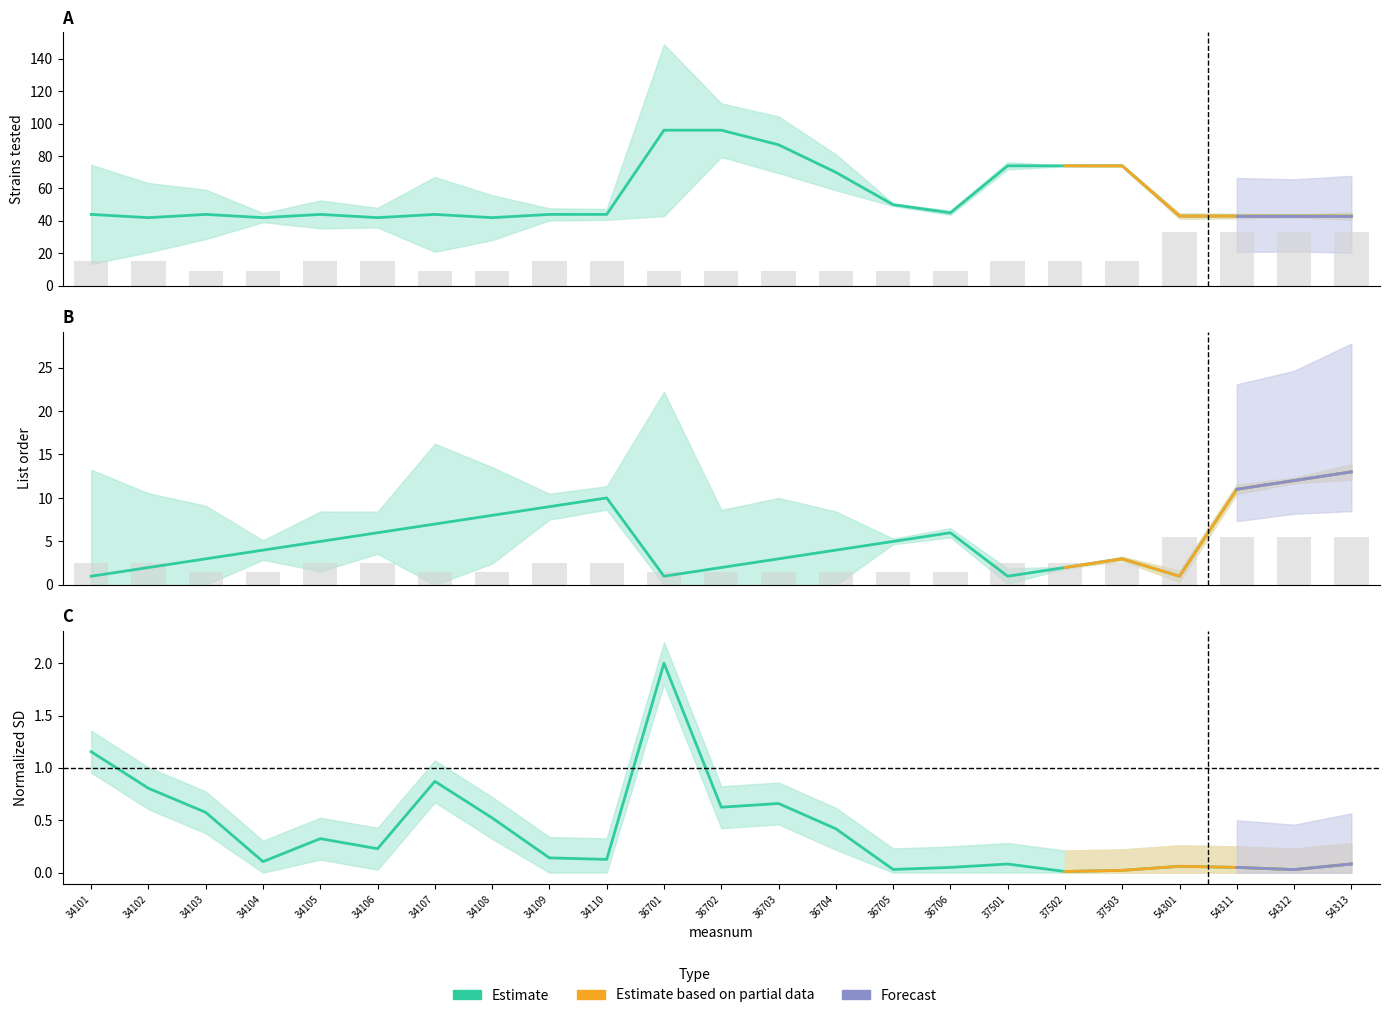

List the labels in order of value, smallest first.

37502, 37503, 54312, 36705, 36706, 54311, 54301, 37501, 54313, 34104, 34110, 34109, 34106, 34105, 36704, 34108, 34103, 36702, 36703, 34102, 34107, 34101, 36701